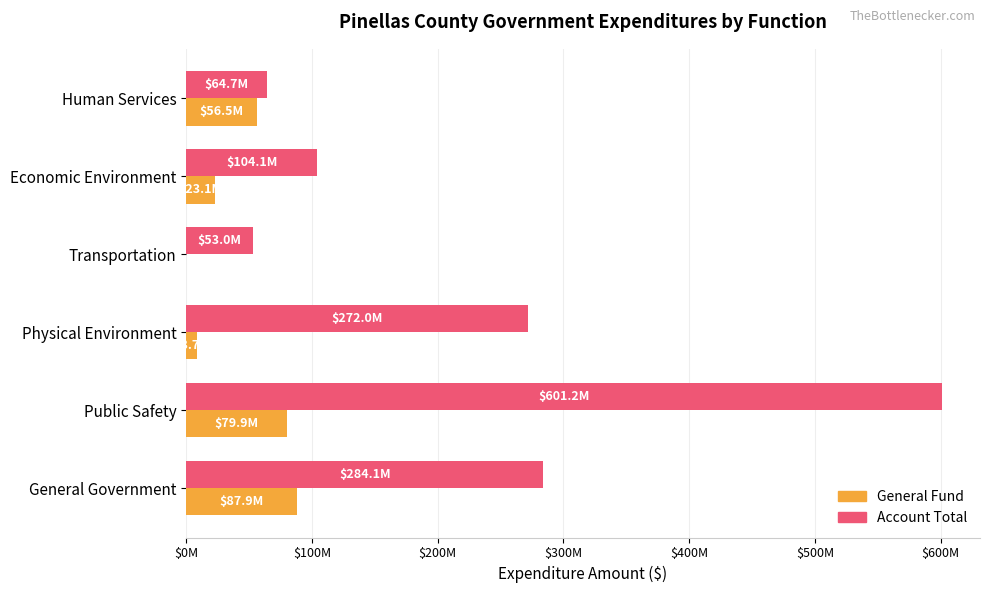

Reading left to right, transcribe all the data shown in this chart.

Account Total: 284144405	601187464	272042811	53004731	104129475	64702954
General Fund: 87934539	79944362	8663530	0	23145138	56546565